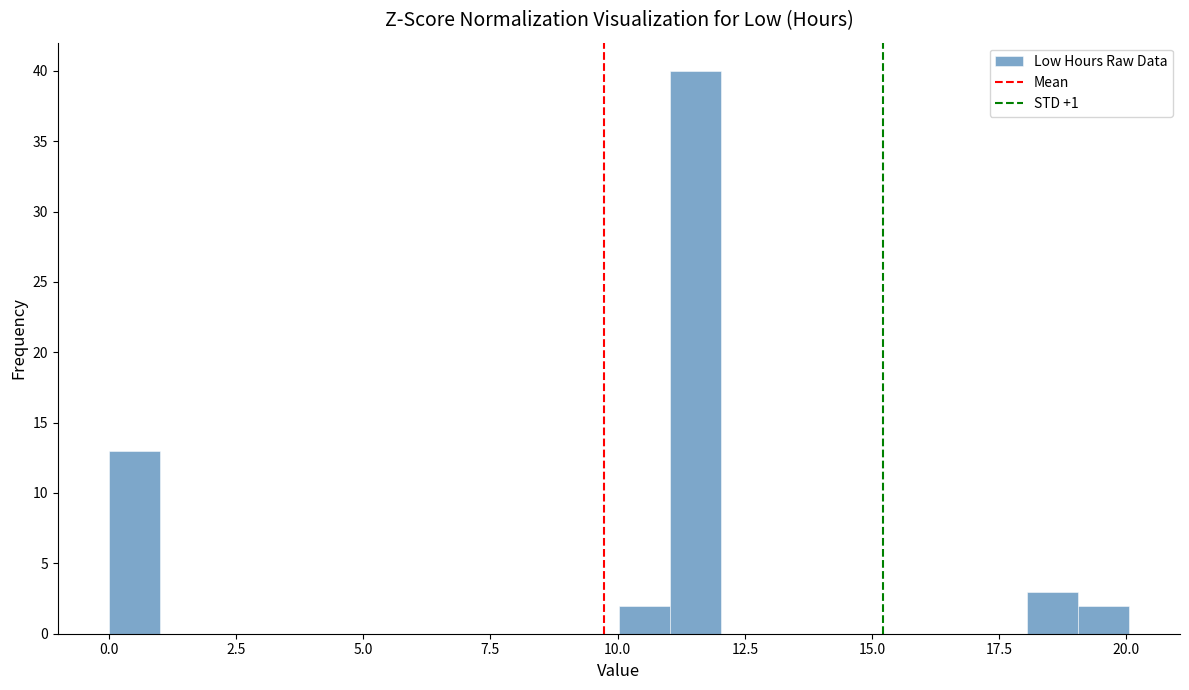

Read against the x-axis, roughly where is the centre of the tallest bar?

11.5